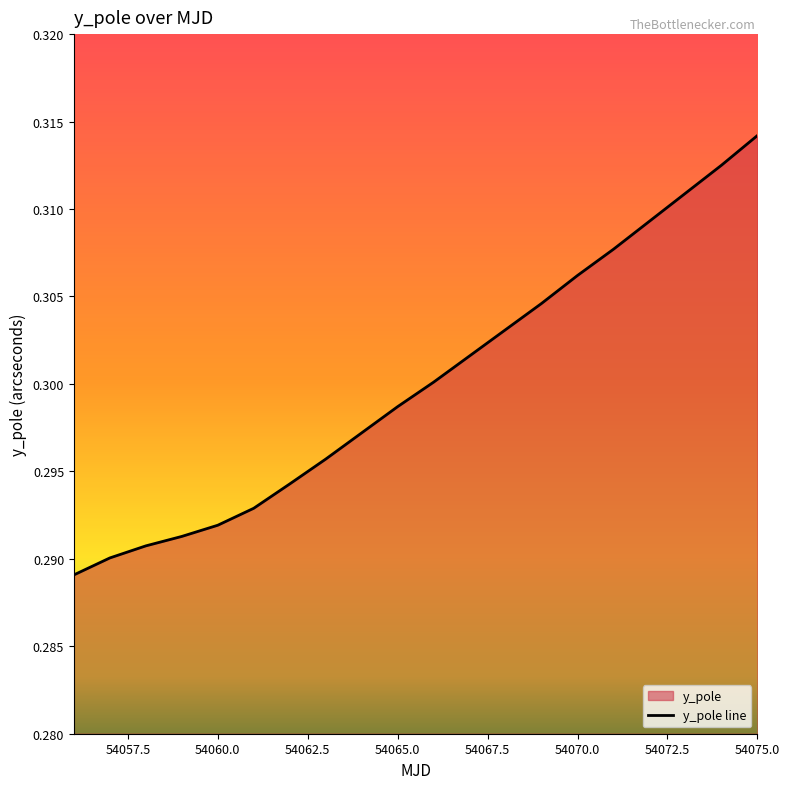

The chart shows a value of 0.2 at 54062. True or false?

False